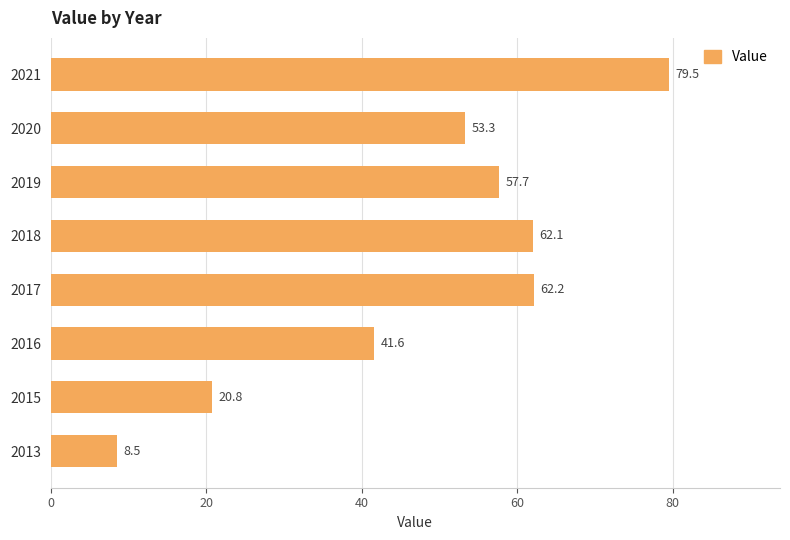

Which has a higher value, 2021 or 2013?

2021